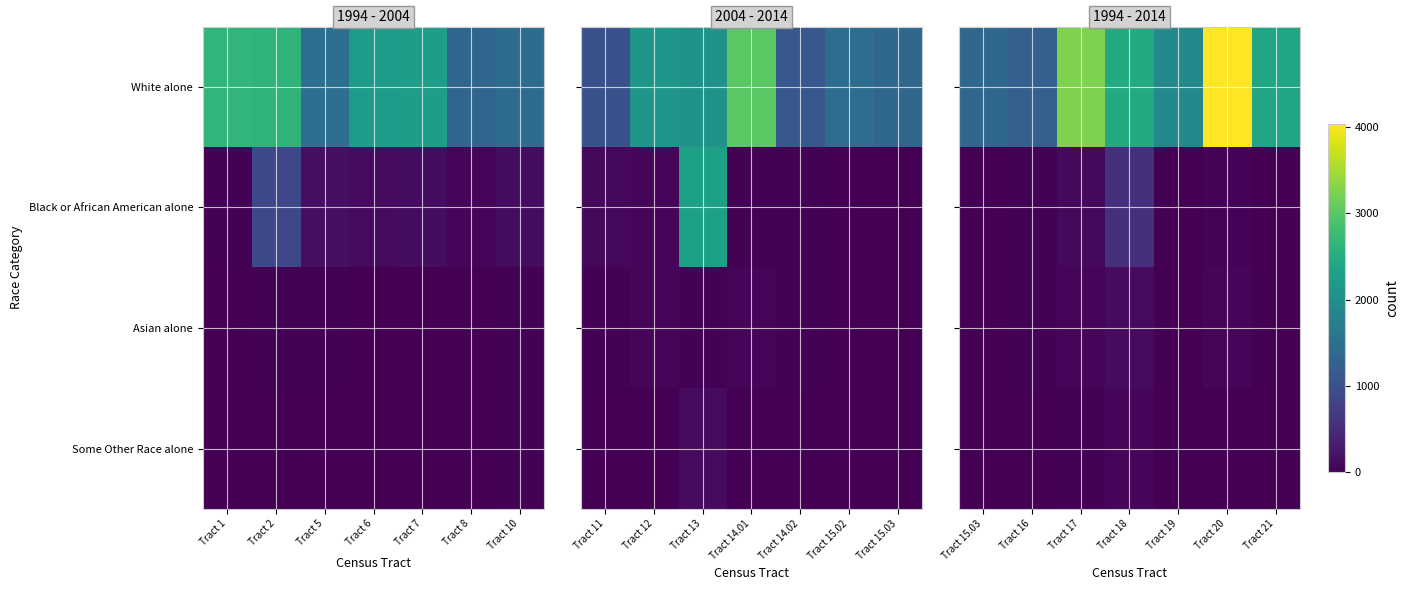

Which series has the widest spread of values?

White alone